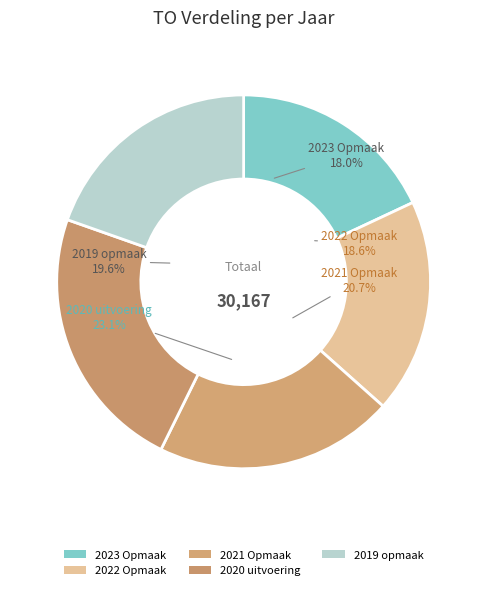

Is it true that 2019 opmaak is 15% of the pie?

False